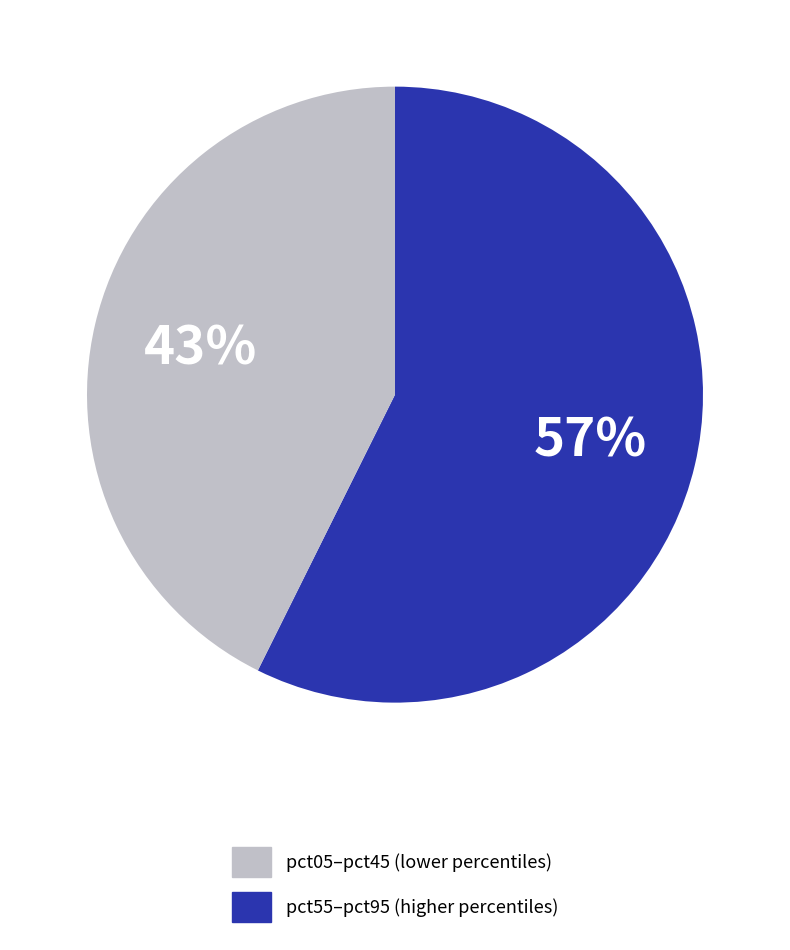

Count the number of slices in the pie.

2